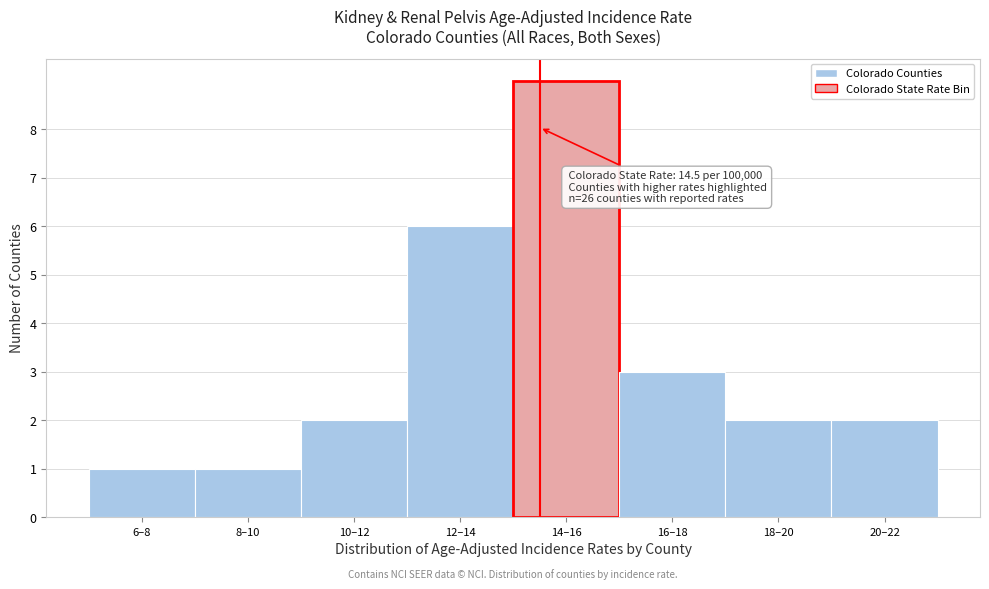

Reading left to right, extract all data points from this chart.

1	1	2	6	9	3	2	2